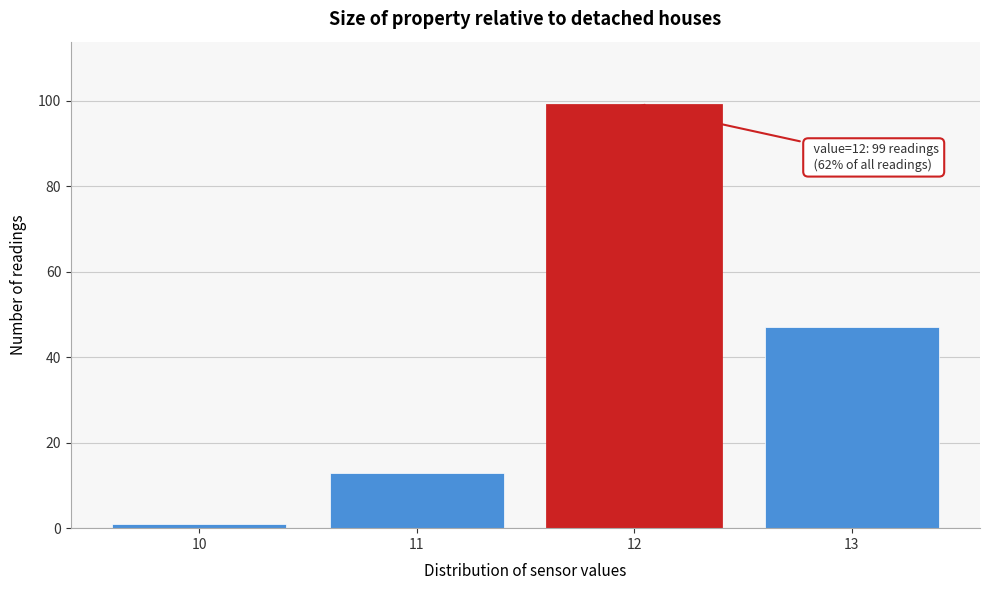

Reading left to right, list all the values displayed in this chart.

10=1	11=13	12=99	13=47